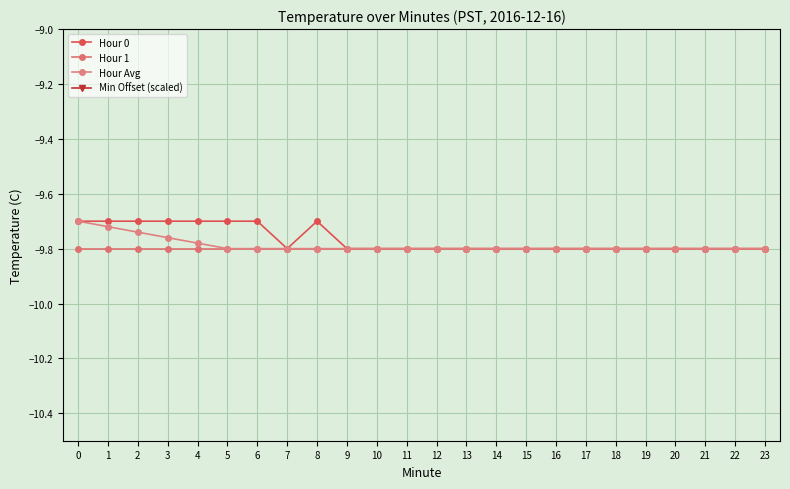

True or false: Min Offset (scaled) and Hour Avg cross at least once.

False